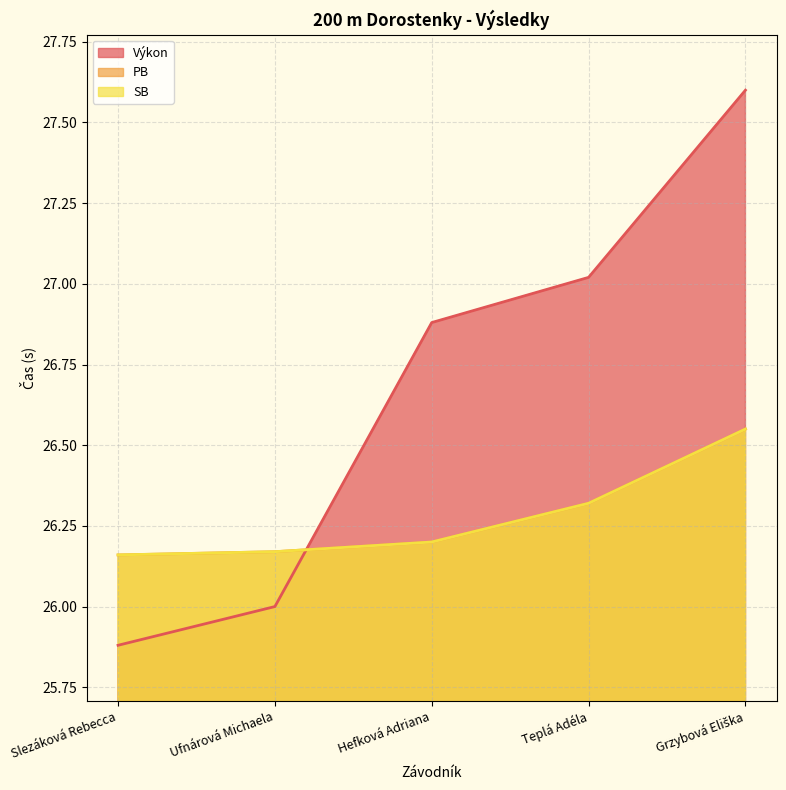

Which series has the largest range (max minus min)?

Výkon